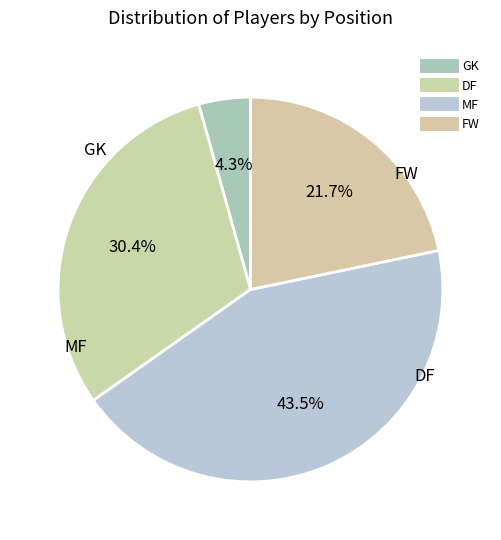

To the nearest percent, what percentage of the pie is DF?

30%